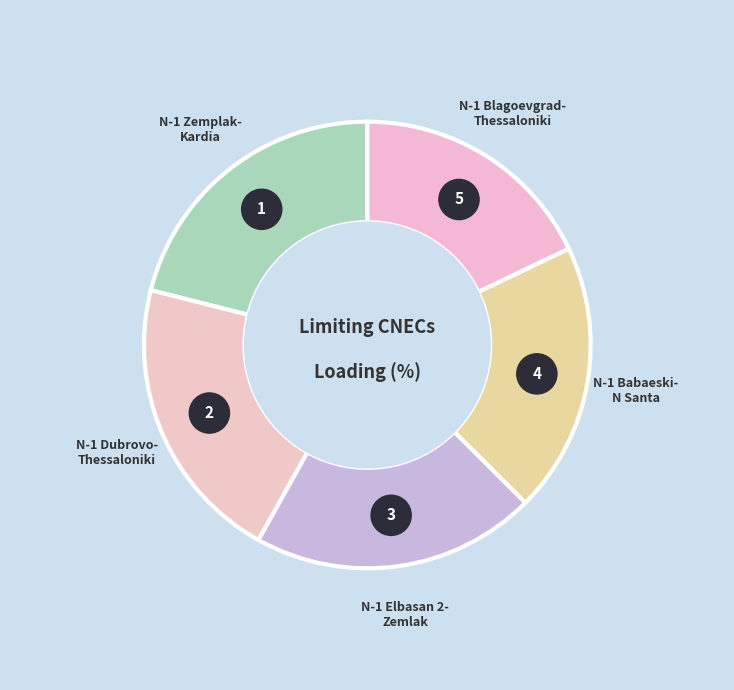

What portion of the pie excludes N-1 400 kV Elbasan 2-Zemlak?

79.4%